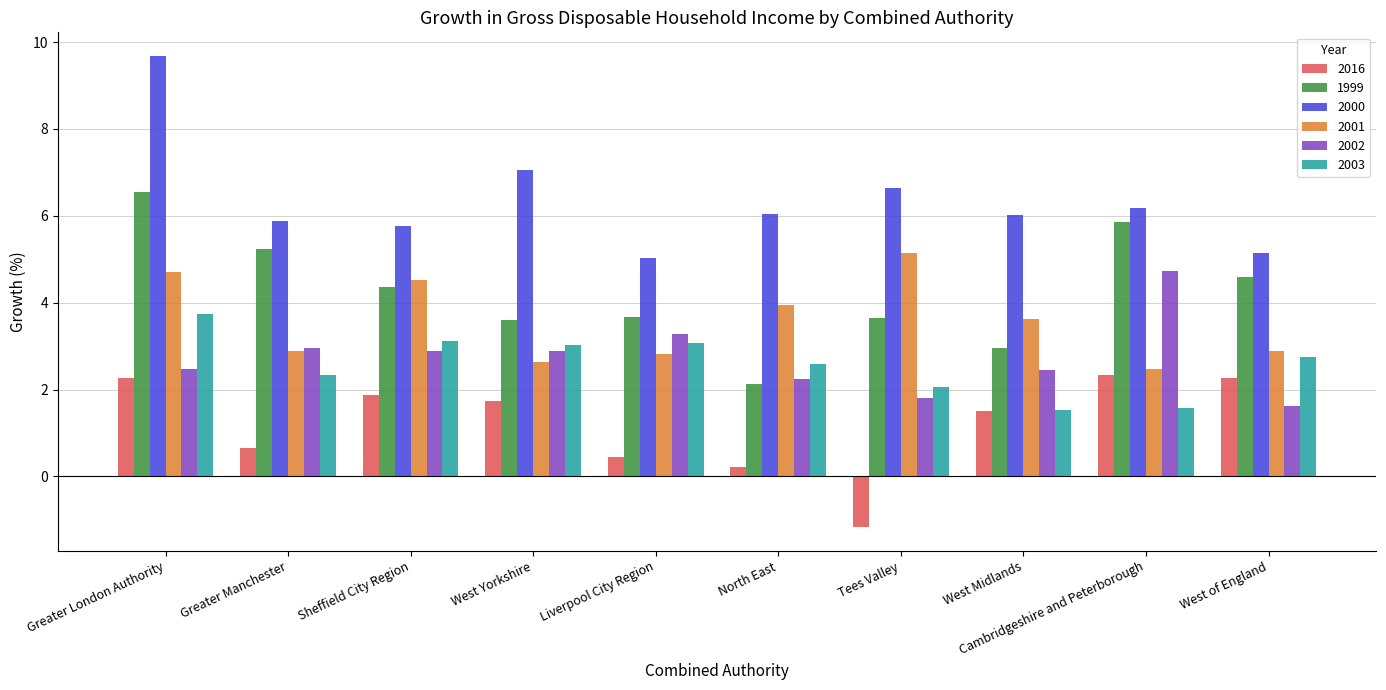

Which series changed the most between West Midlands and West of England?

1999